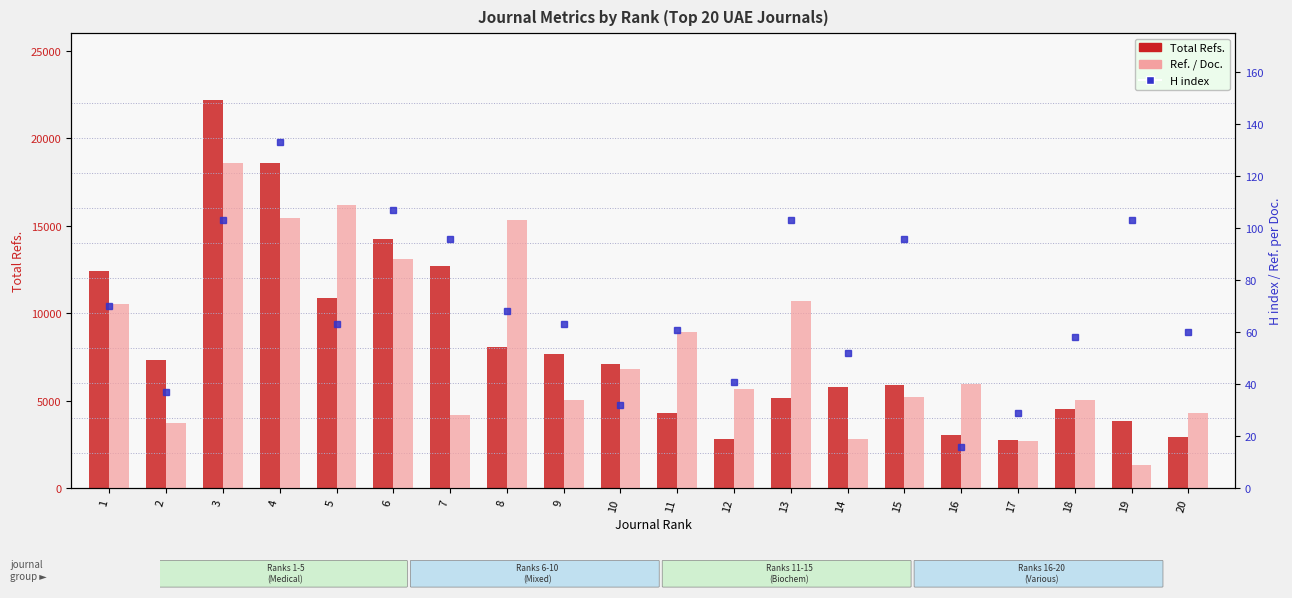

The value of Total Refs. at 5 is 10866. True or false?

True